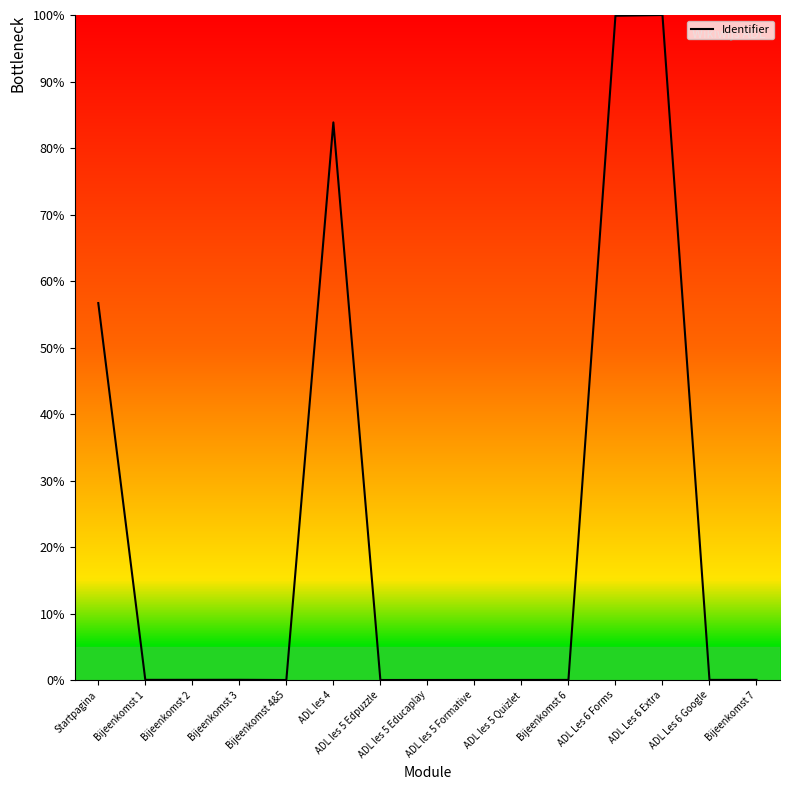

What is the greatest value displayed?

100.0